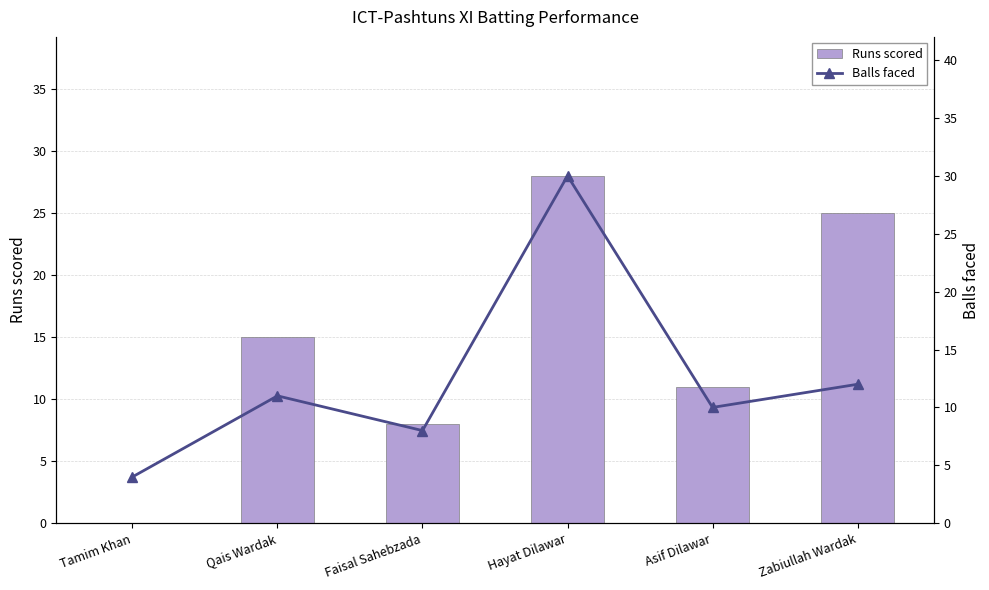

True or false: Runs scored has a value of 11 at Asif Dilawar.

True